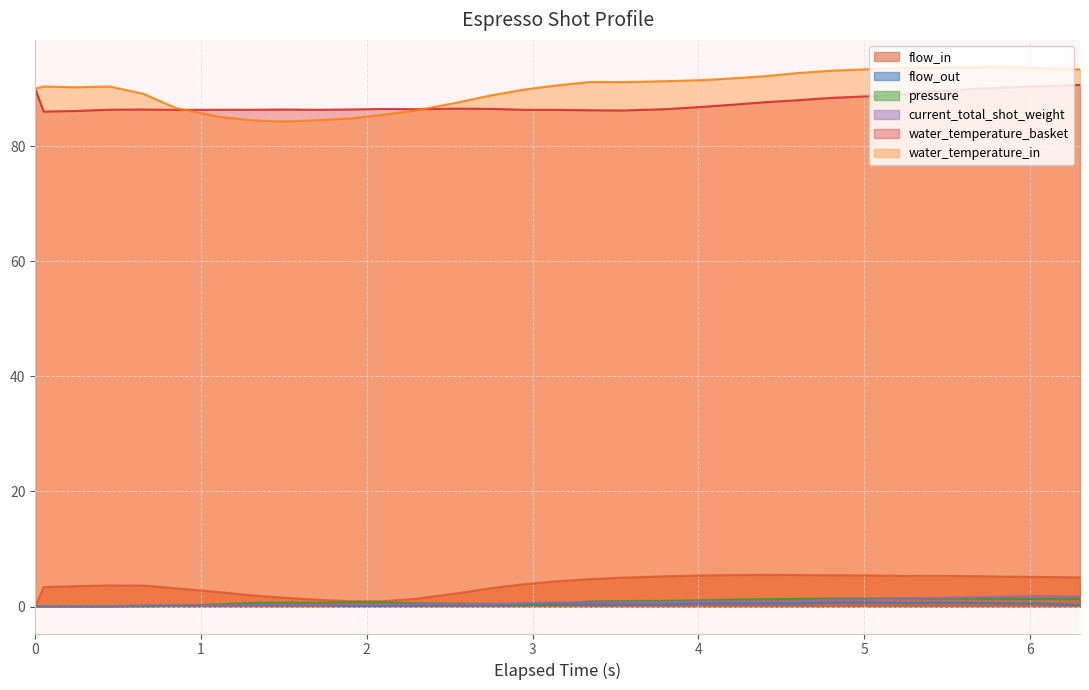

True or false: flow_out and water_temperature_in intersect in this chart.

False